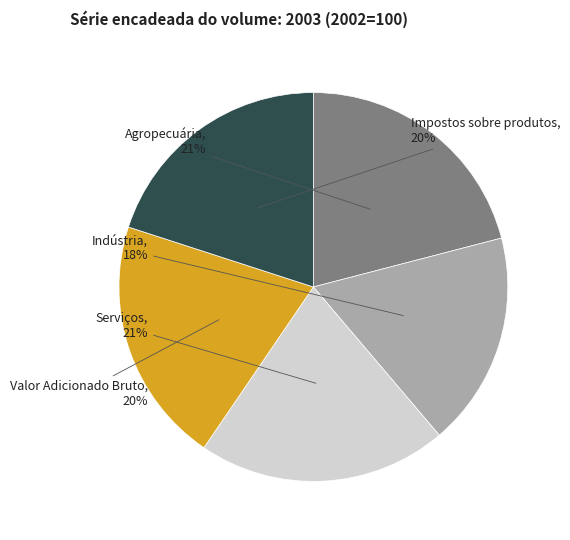

Which has a higher value, Impostos sobre produtos or Indústria?

Impostos sobre produtos